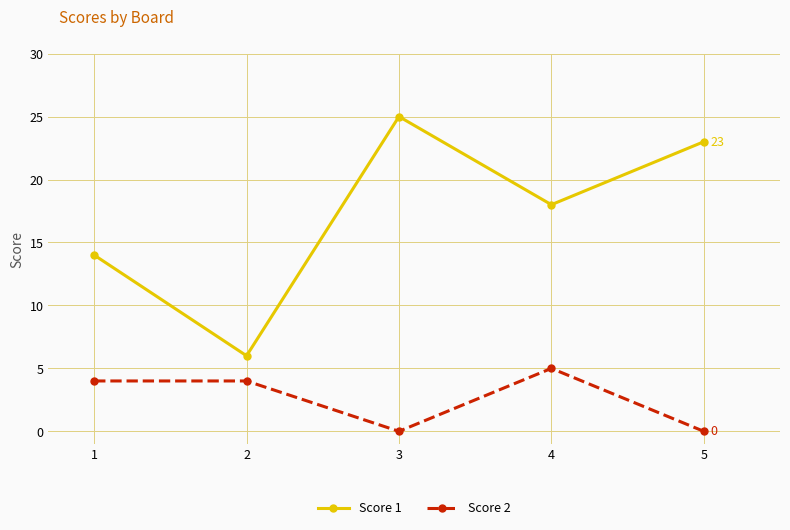

The Score 2 series shows 4 at 2. True or false?

True